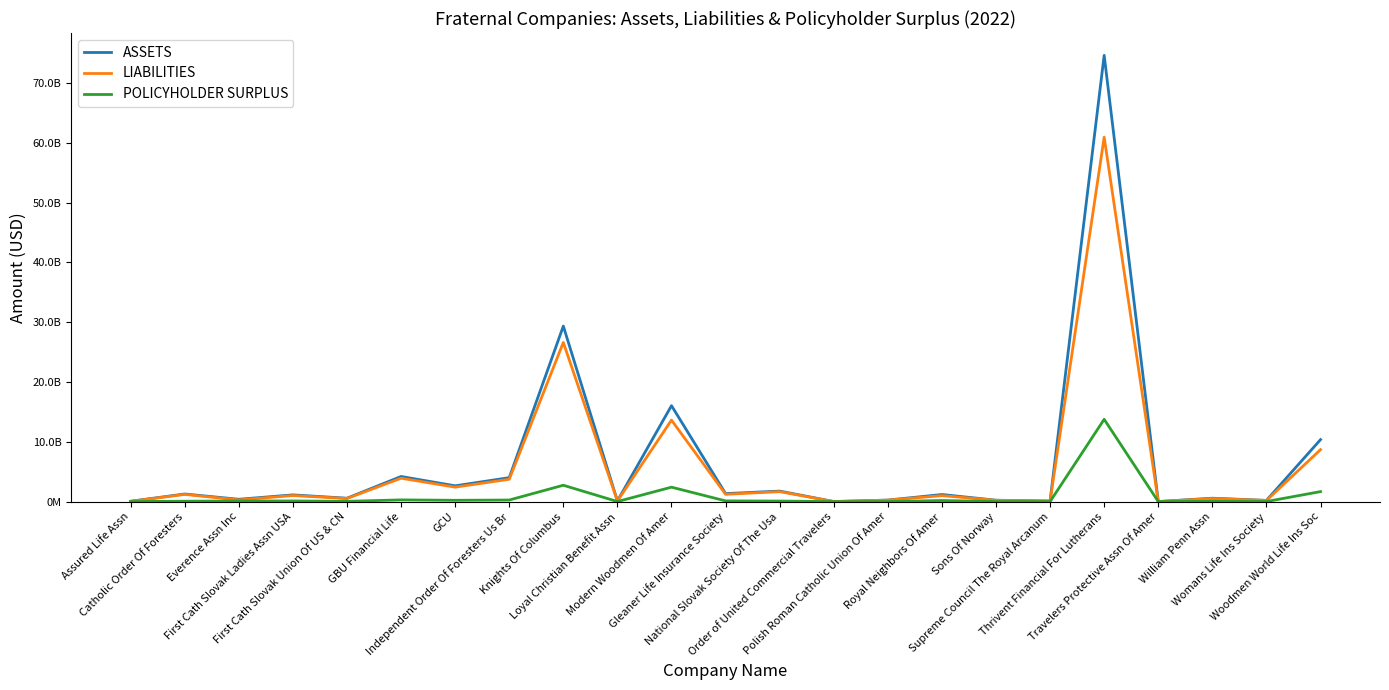

Is this an area chart (filled region under the line)?

No